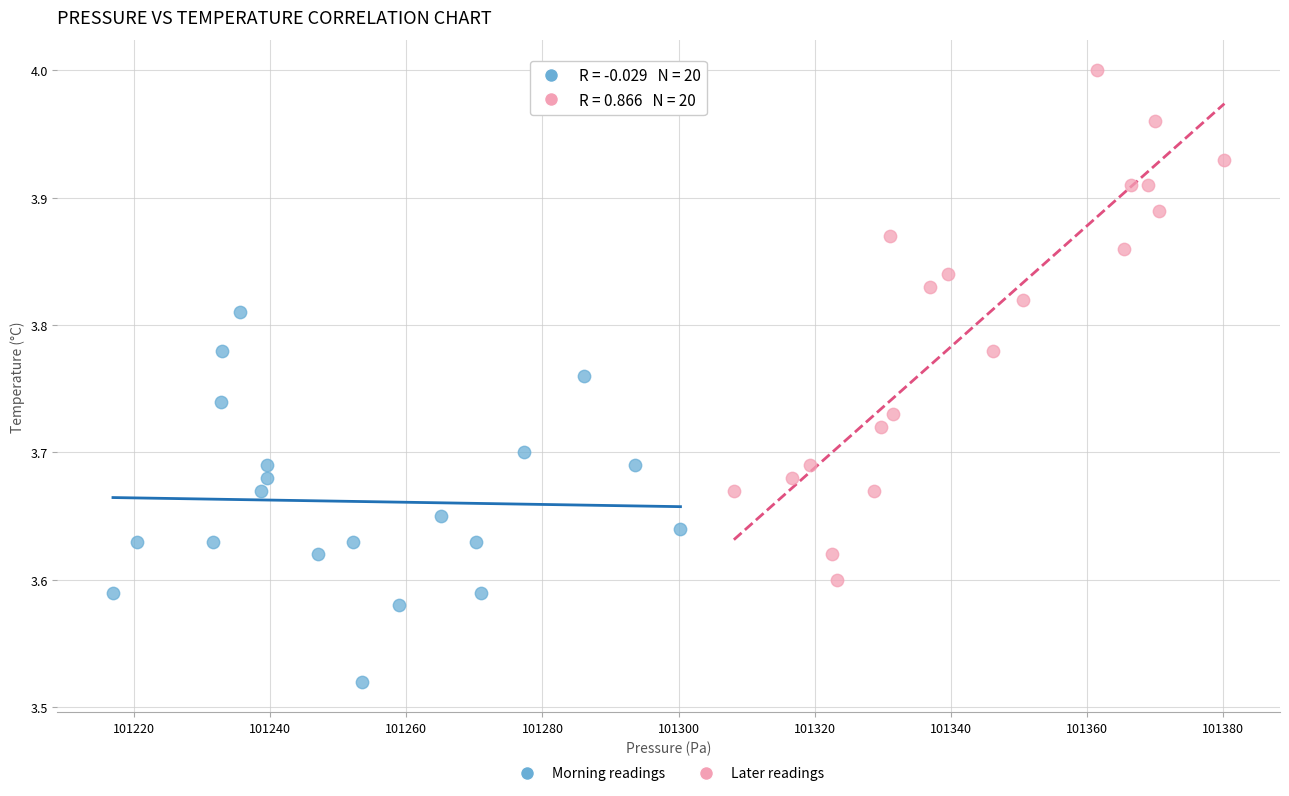

Which series contains the lowest Y value?

Morning readings